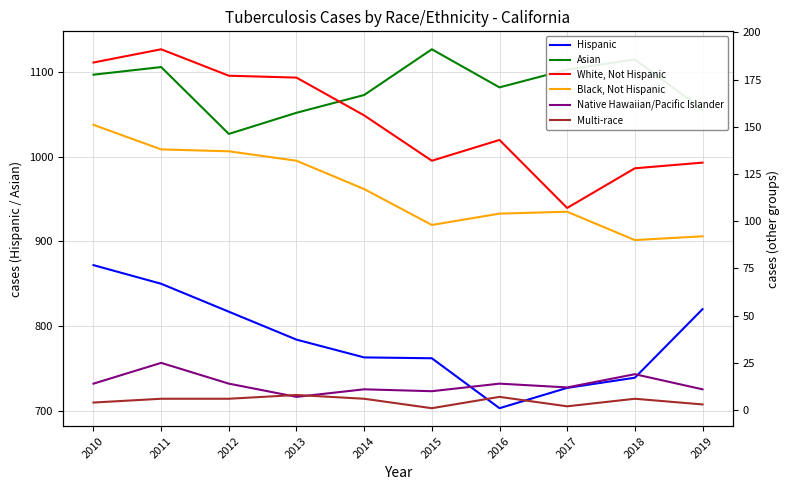

What is the smallest value displayed?

1